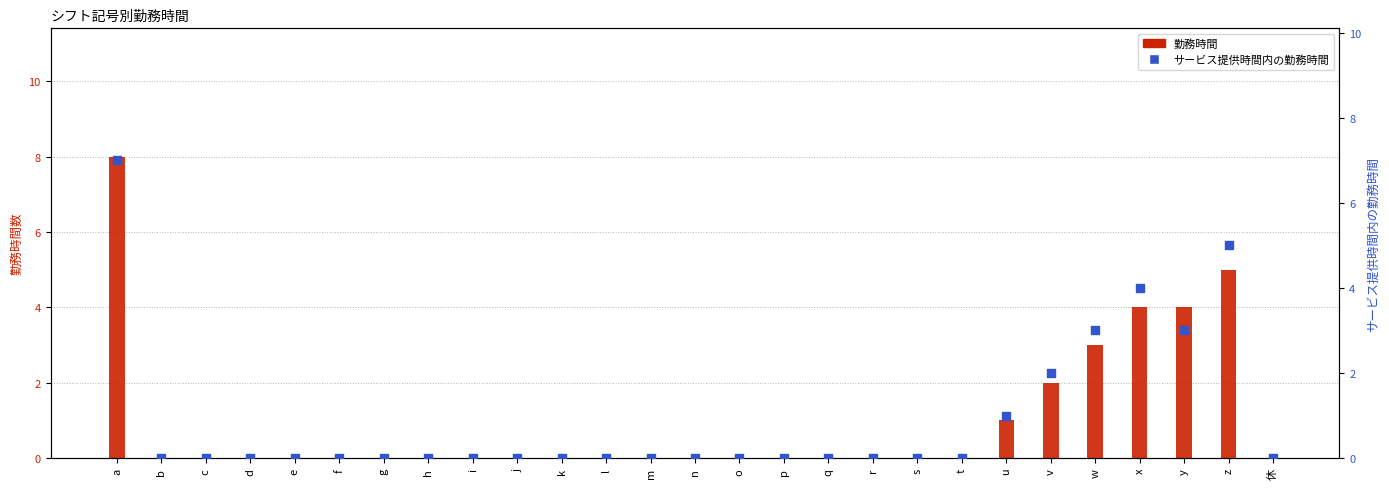

At how many categories does at least one series exceed 5?

1